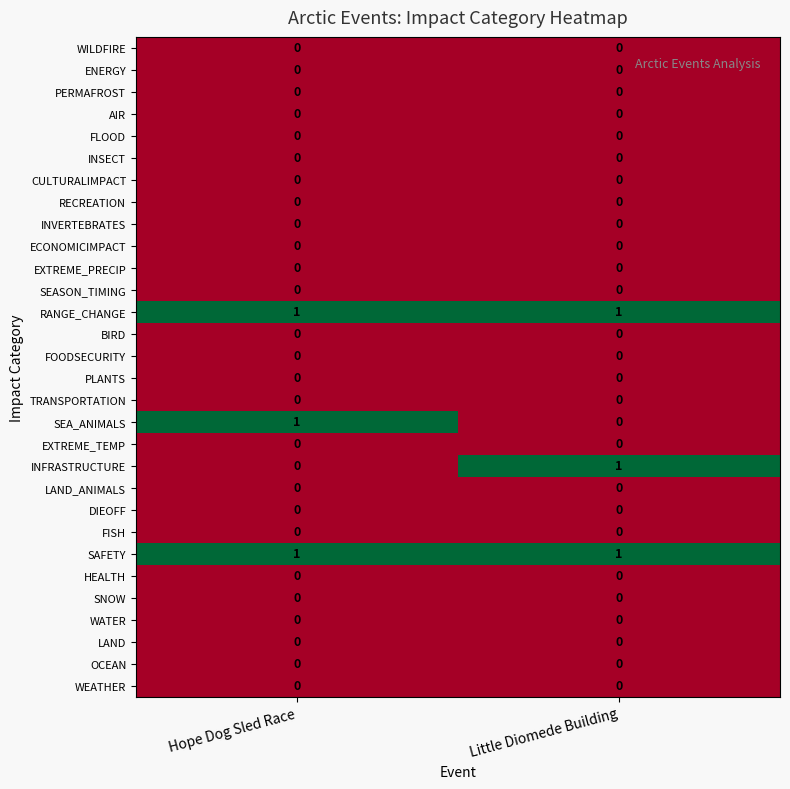

The value of INFRASTRUCTURE at Little Diomede Building is 2. True or false?

False